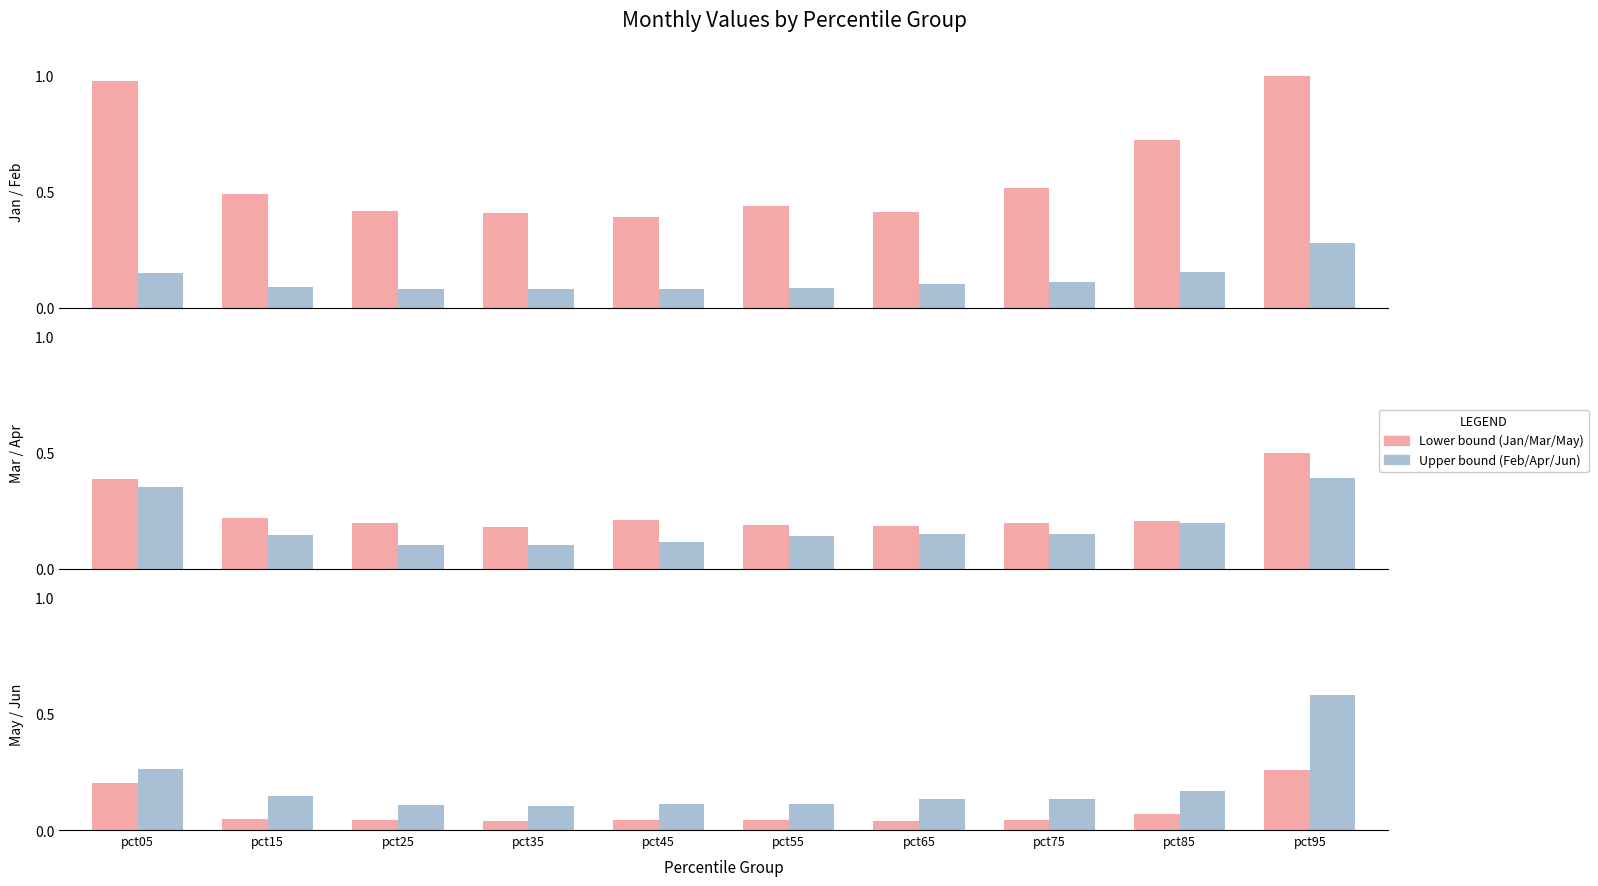

Is the value of Feb at pct05 greater than the value of Jun at pct85?

No